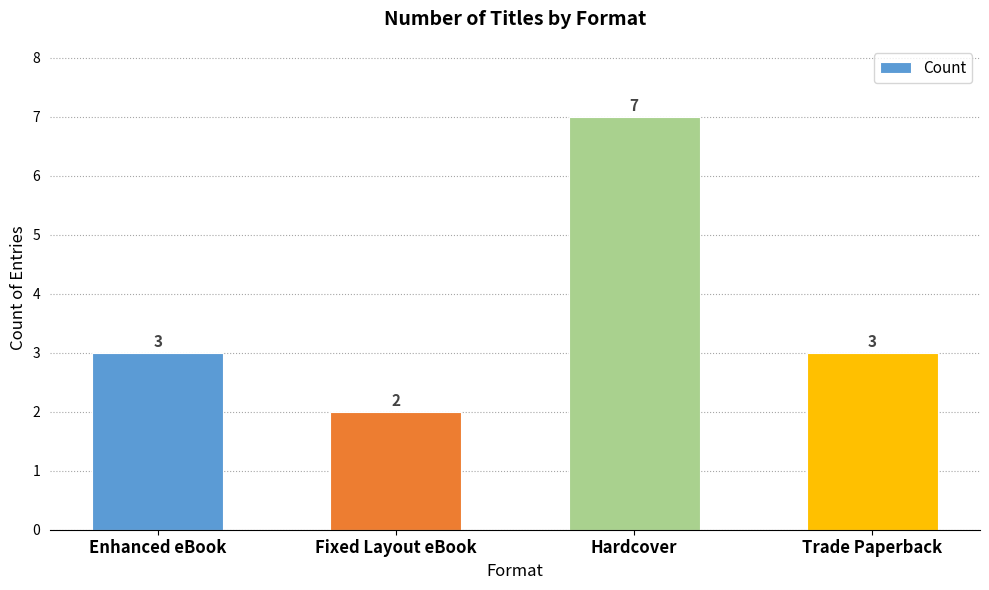

Reading right to left, what are all the values shown in this chart?

Trade Paperback=3	Hardcover=7	Fixed Layout eBook=2	Enhanced eBook=3